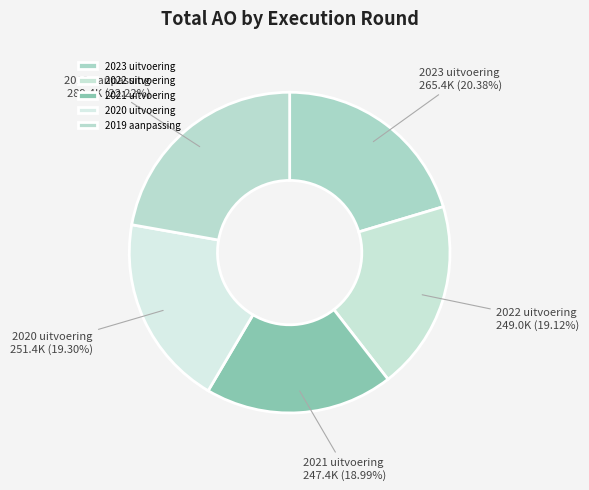

True or false: 2023 uitvoering accounts for 20% of the total.

True